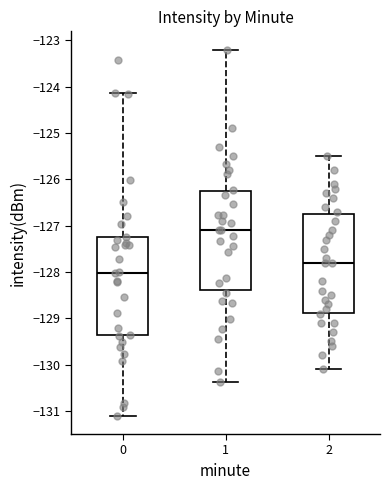

Reading left to right, transcribe this box plot: for each box, give where its median line is, the range the box spans, and where its two whiskers end, as read against the y-axis. The values are not printed on the chart, so give them approximately, as read against the axis.

0: median -128.0, box -129.4 to -127.3, whiskers -131.1 to -124.1
1: median -127.1, box -128.4 to -126.3, whiskers -130.4 to -123.2
2: median -127.8, box -128.9 to -126.7, whiskers -130.1 to -125.5